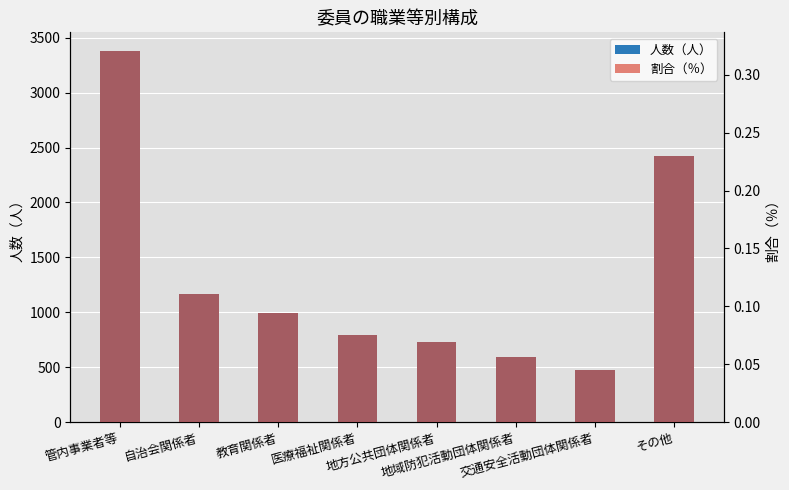

What position from the right is 教育関係者?

6